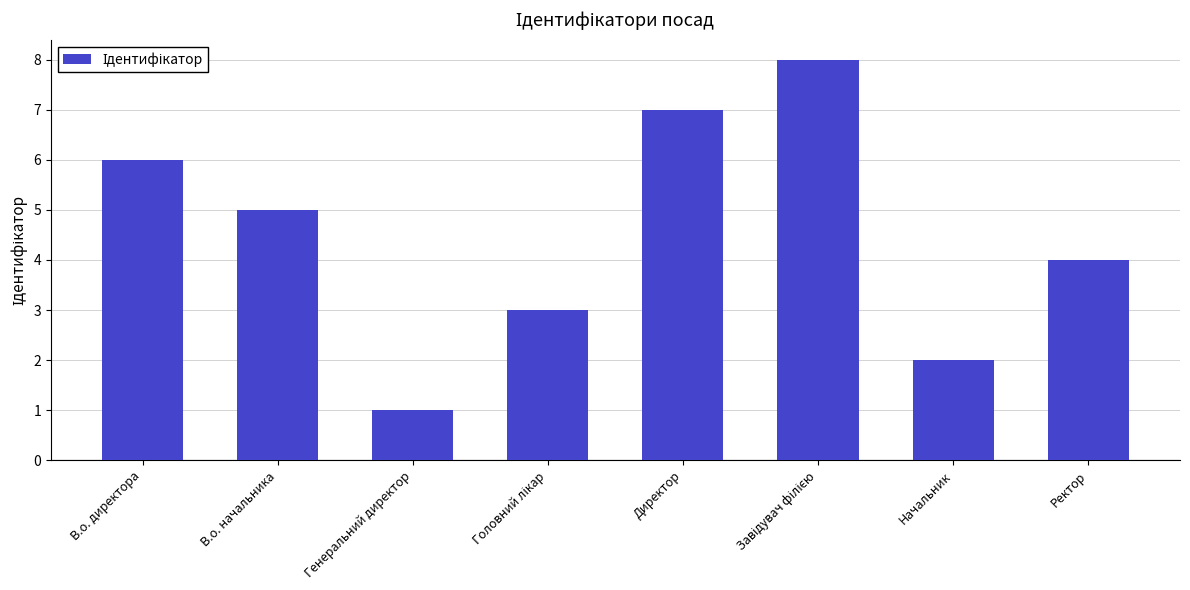

Are the bars horizontal?

No